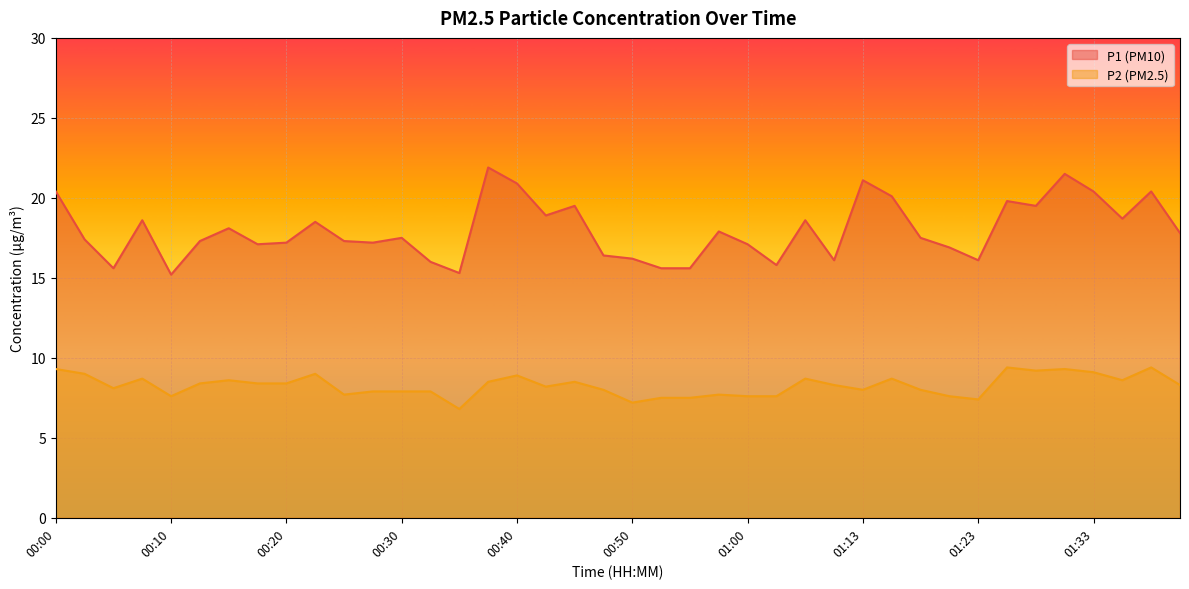

At which category is the sum across all series the highest?

01:31